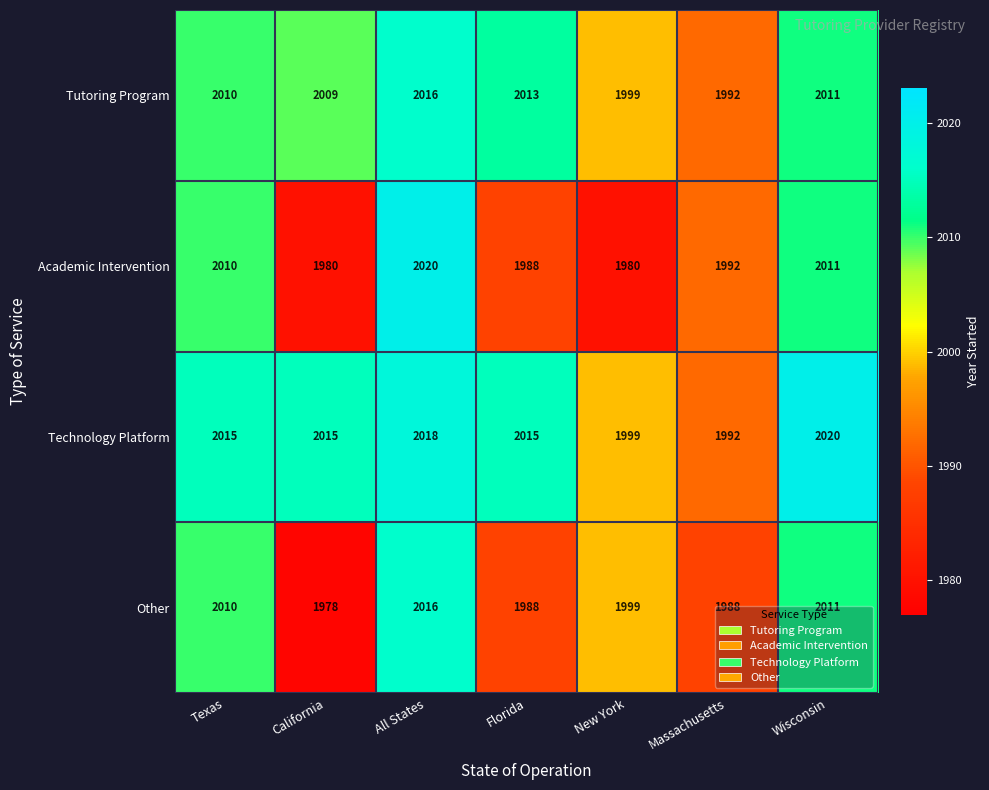

What is the sum of all Other values?

13990